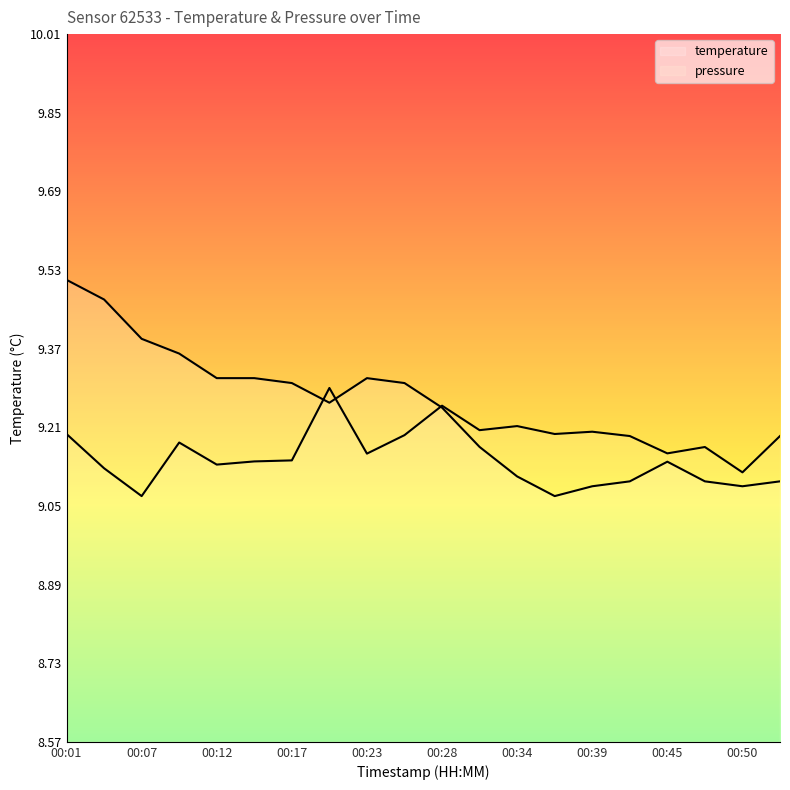

What is the average value of the pressure_scaled series?

9.2